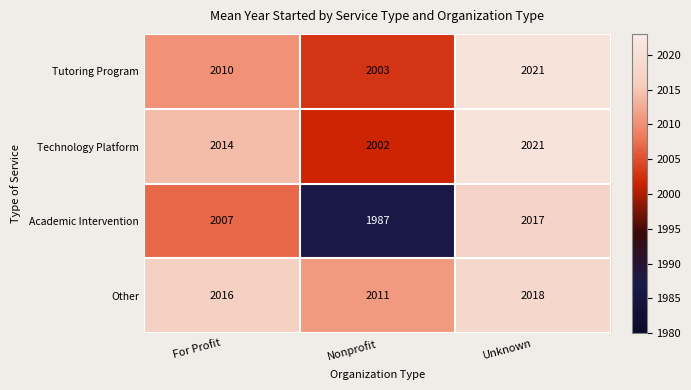

At which category is the sum across all series the highest?

Unknown